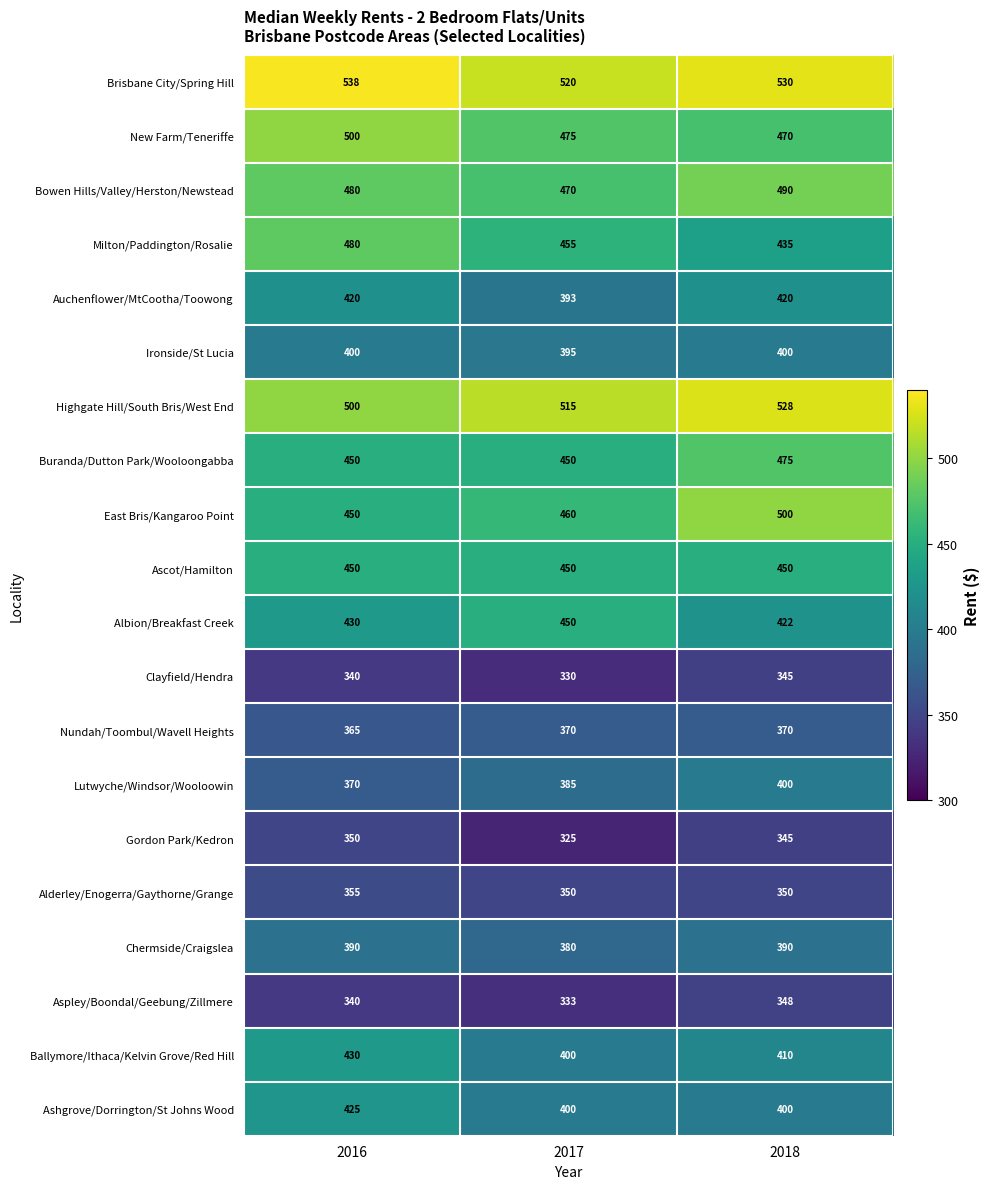

What is the spread (max minus min) of values at 2018?

185